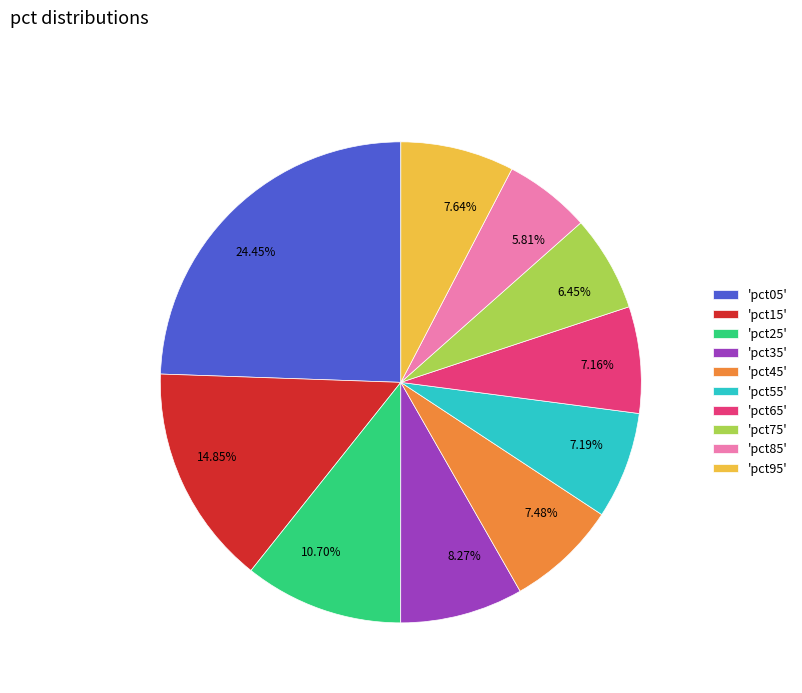

To the nearest percent, what is the average slice percentage?

10%